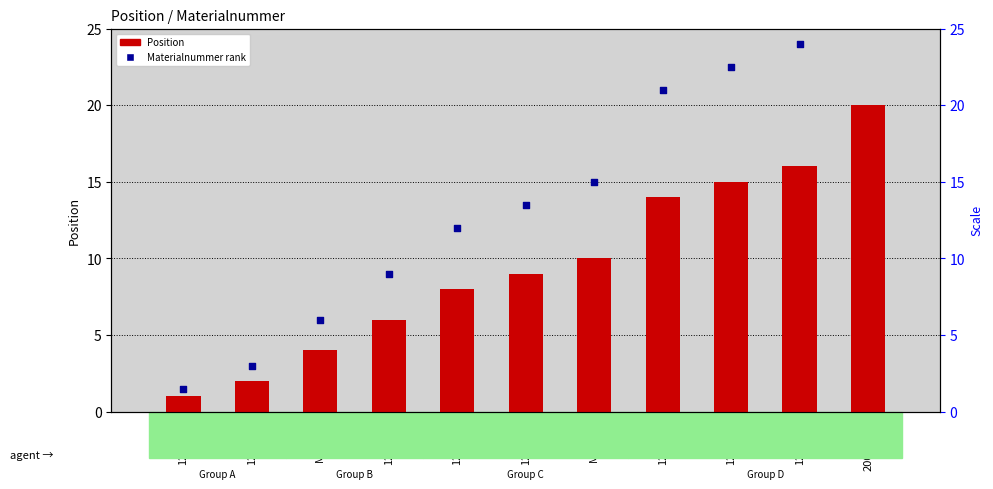

Which series contains the lowest Y value?

Position